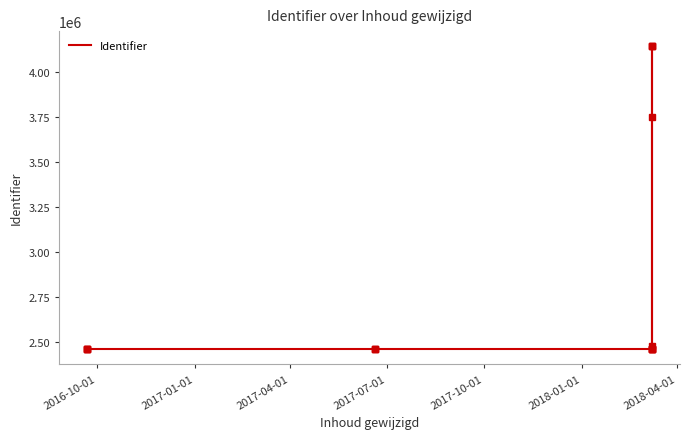

What is the smallest value displayed?

2458708